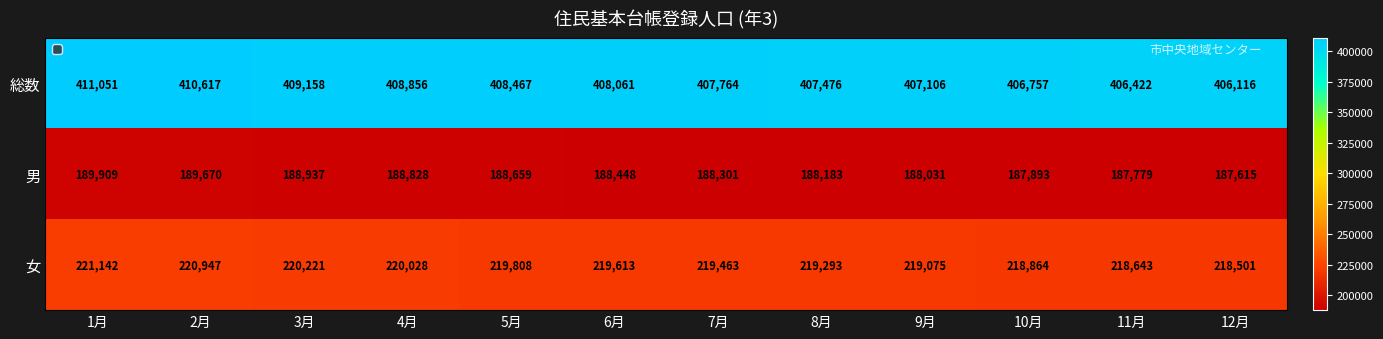

True or false: 男 has a value of 188031 at 9月.

True